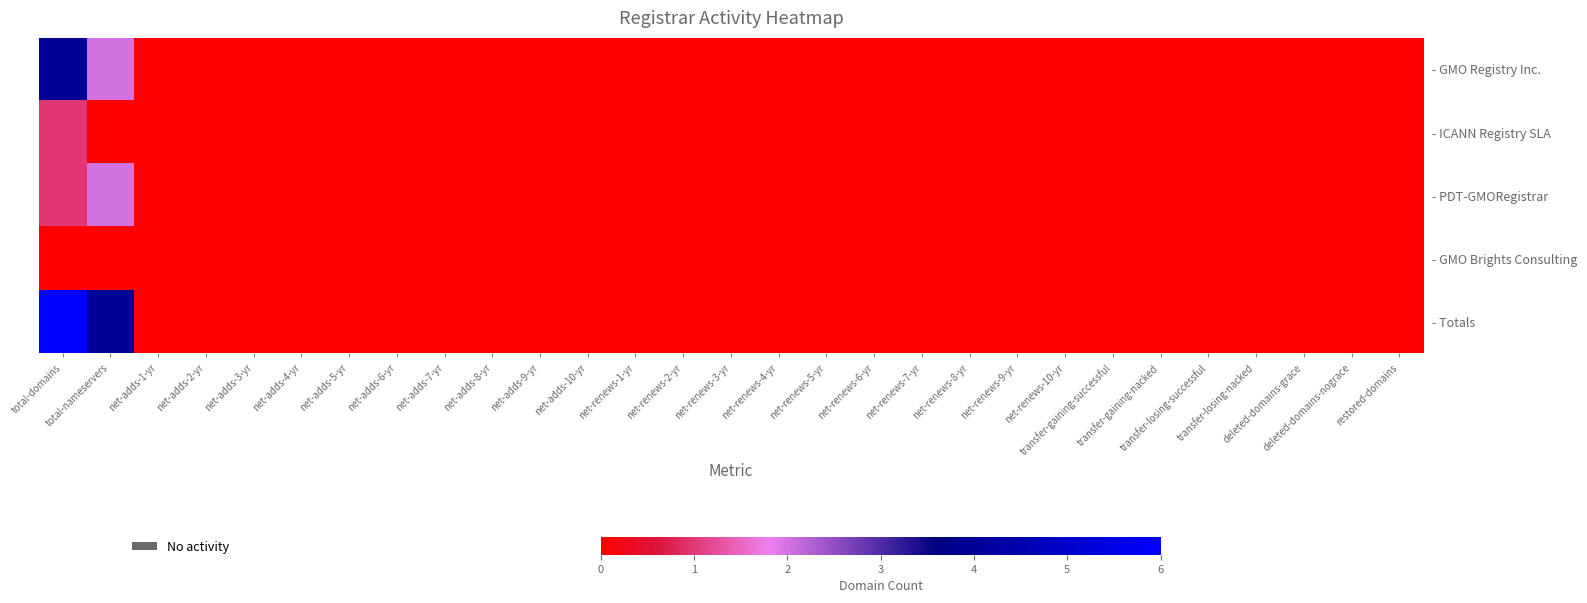

Rank the series at restored-domains from lowest to highest value.

- GMO Registry Inc., - ICANN Registry SLA, - PDT-GMORegistrar, - GMO Brights Consulting, - Totals